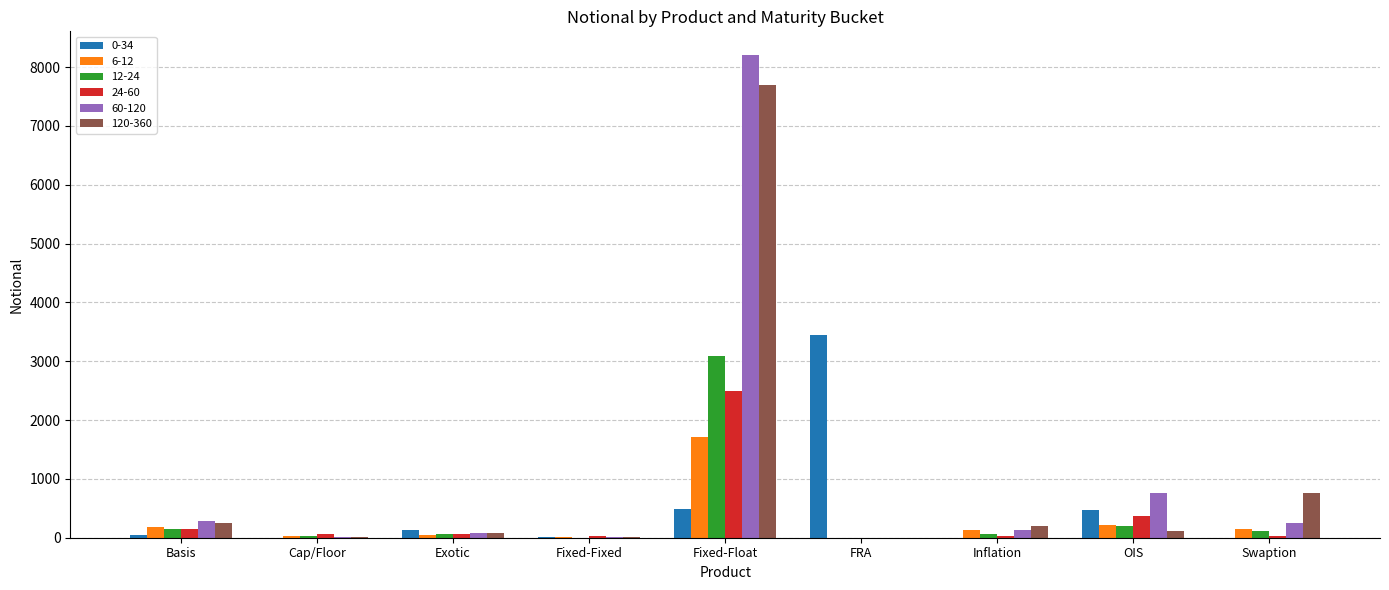

At which category is the sum across all series the highest?

Fixed-Float